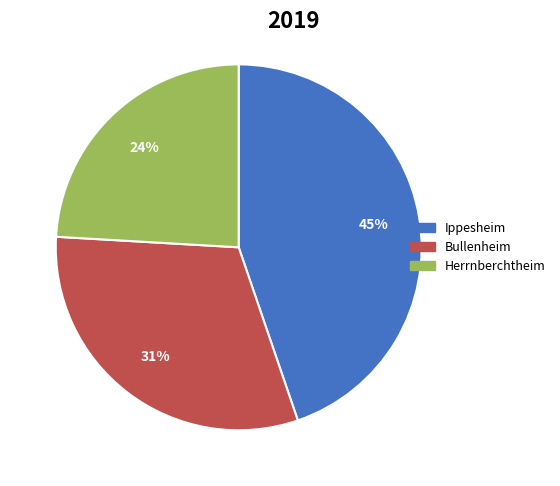

To the nearest percent, what is the difference between the largest and smallest slice percentages?

21%